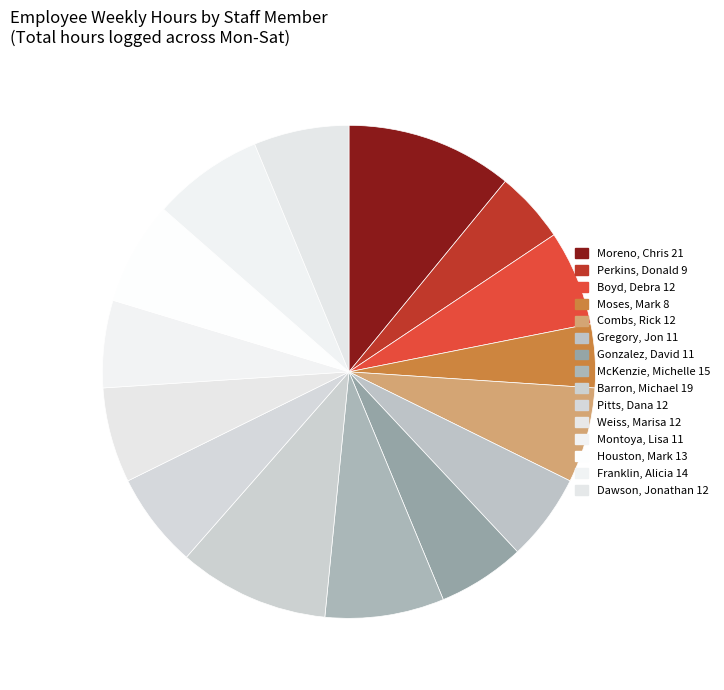

Count the number of slices in the pie.

15